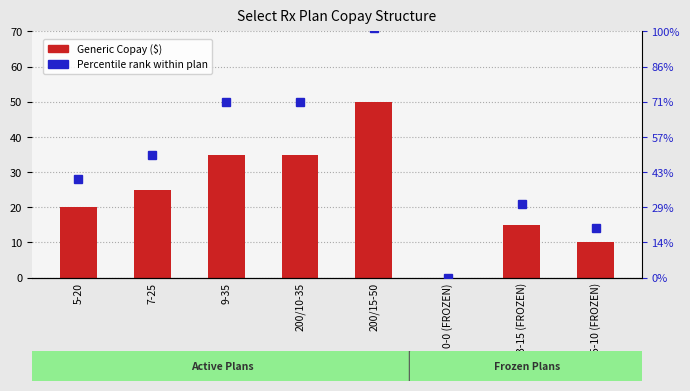

What is the difference between the highest and lowest values at 9-35?

15